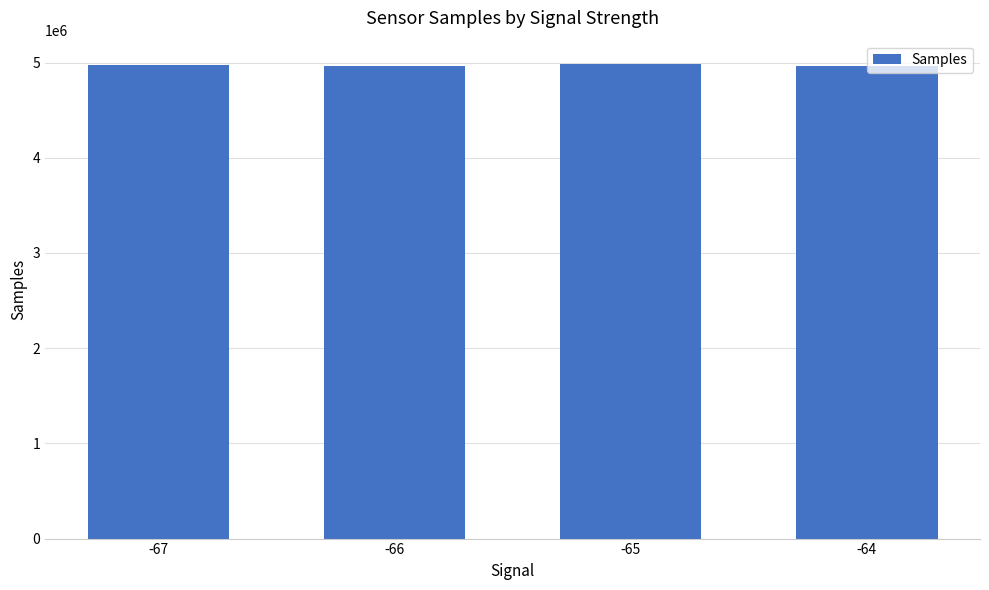

What is the value of the 3rd bar from the left?

4980662.0